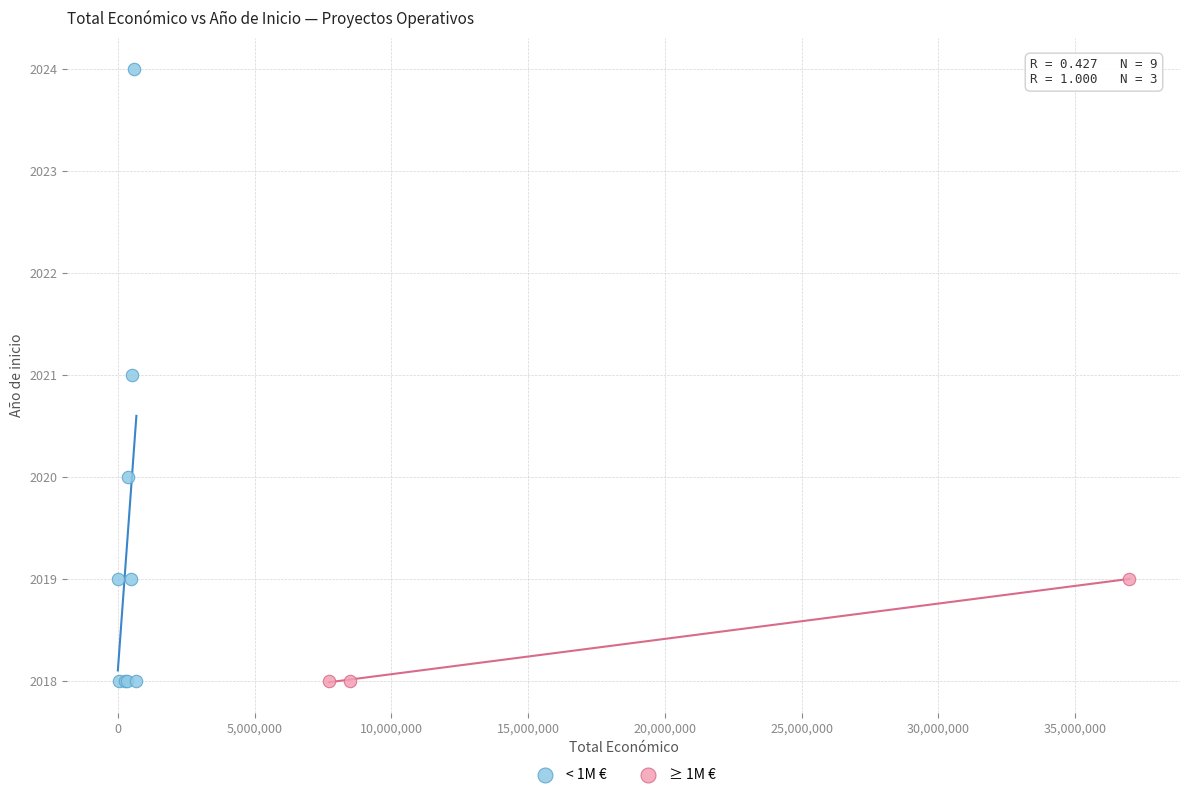

Which series has the largest Y range (max minus min)?

< 1M €